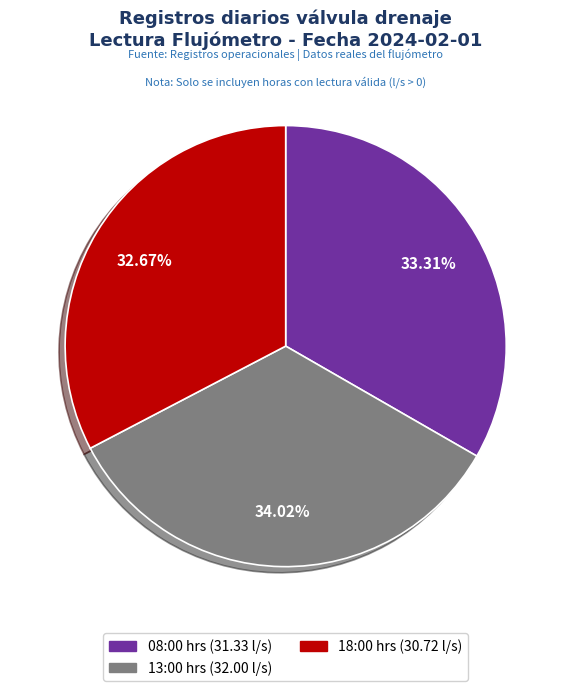

Is the sum of 13:00 hrs and 18:00 hrs greater than half?

Yes